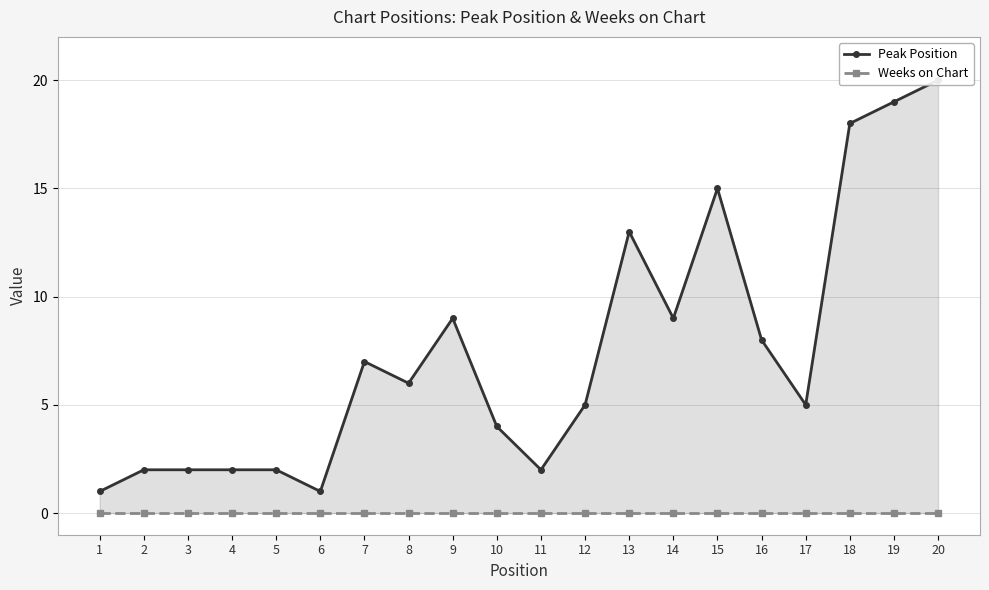

What is the spread (max minus min) of values at 18?

18